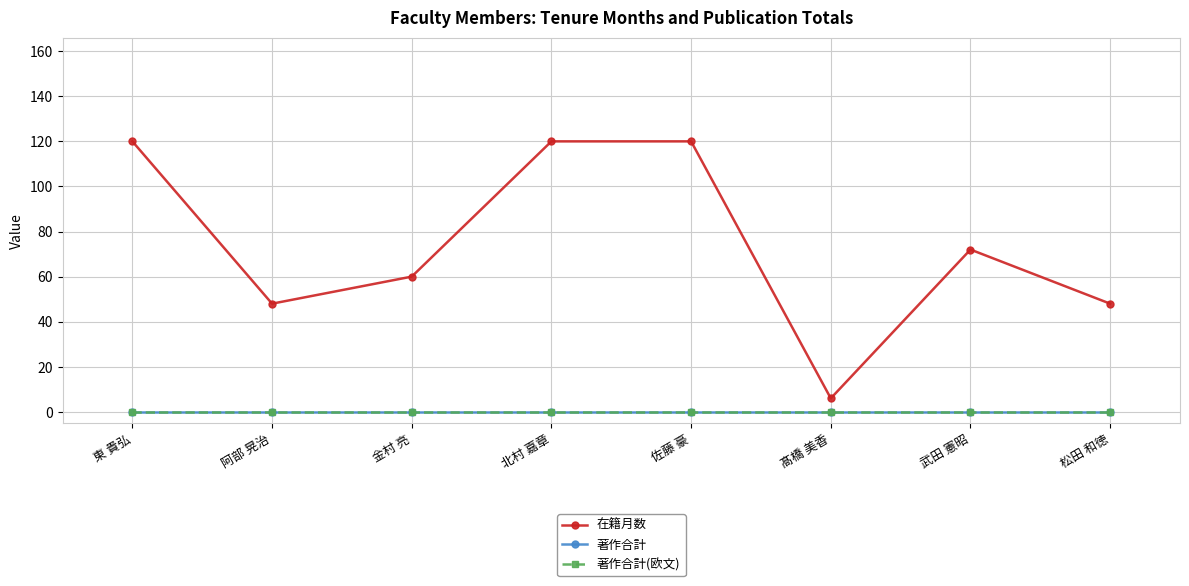

List the labels in order of 著作合計(欧文) value, largest first.

東 貴弘, 阿部 晃治, 金村 亮, 北村 嘉章, 佐藤 豪, 髙橋 美香, 武田 憲昭, 松田 和徳